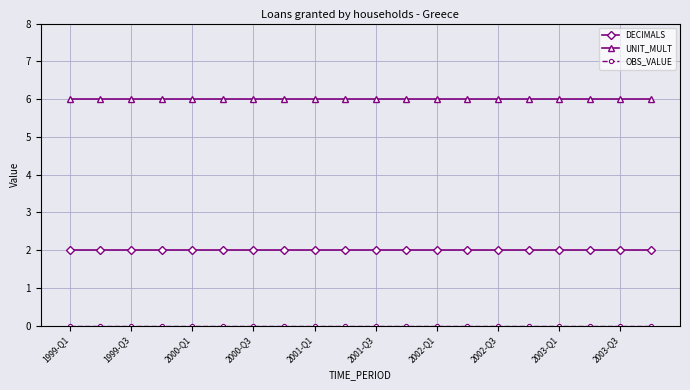

What is the maximum value shown in the chart?

6